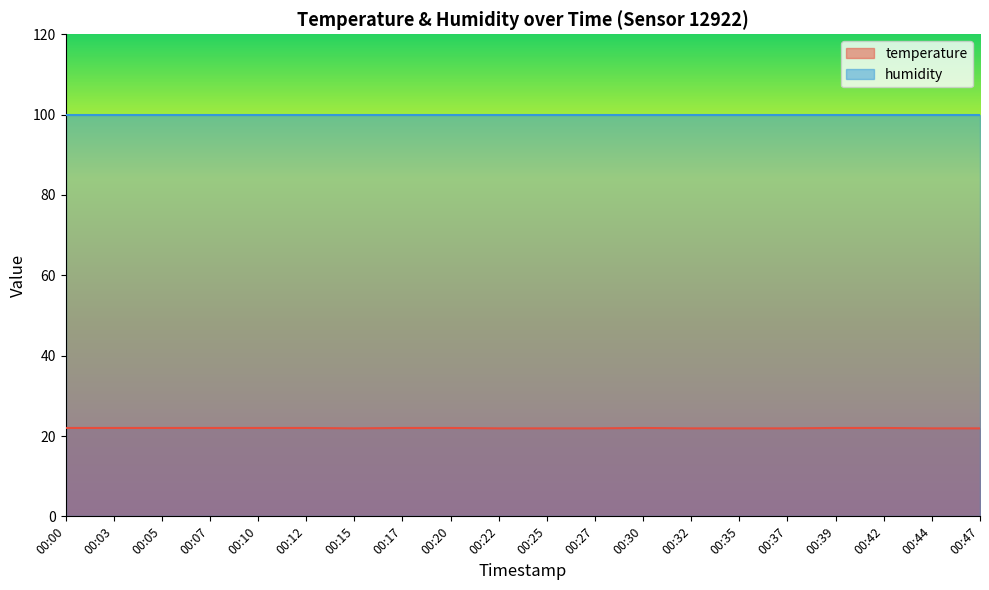

What is the difference between the values at 00:39 and 00:37?

0.1